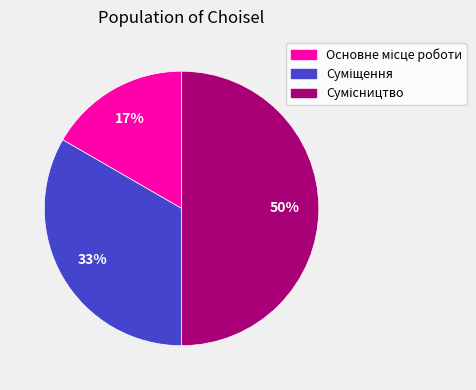

To the nearest percent, what is the difference between the largest and smallest slice percentages?

33%